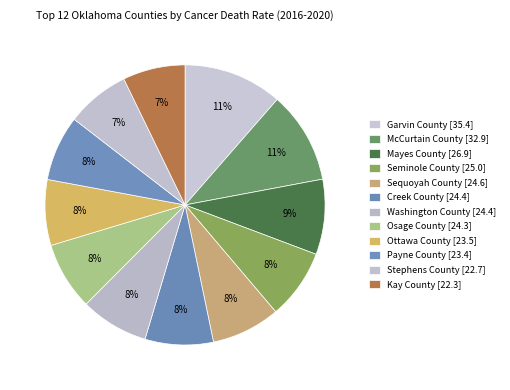

How many slices are in this pie chart?

12